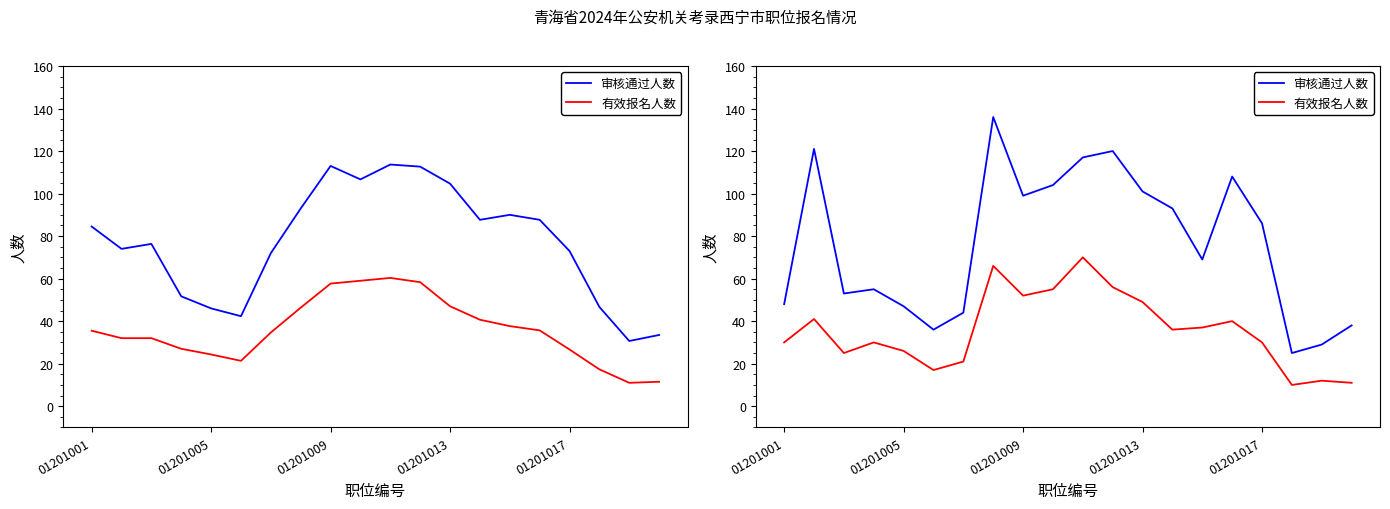

Rank the series by their maximum value, from lowest to highest.

有效报名人数, 审核通过人数